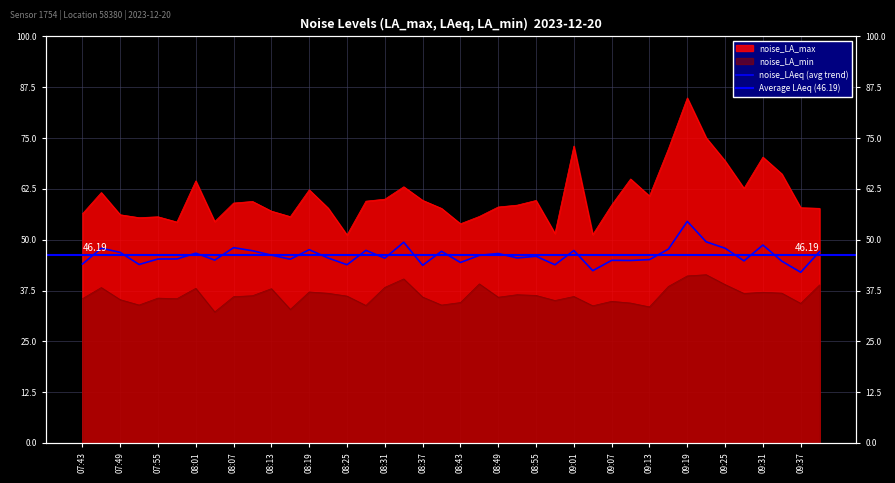

Which has a higher value, 08:34 or 09:34?

09:34